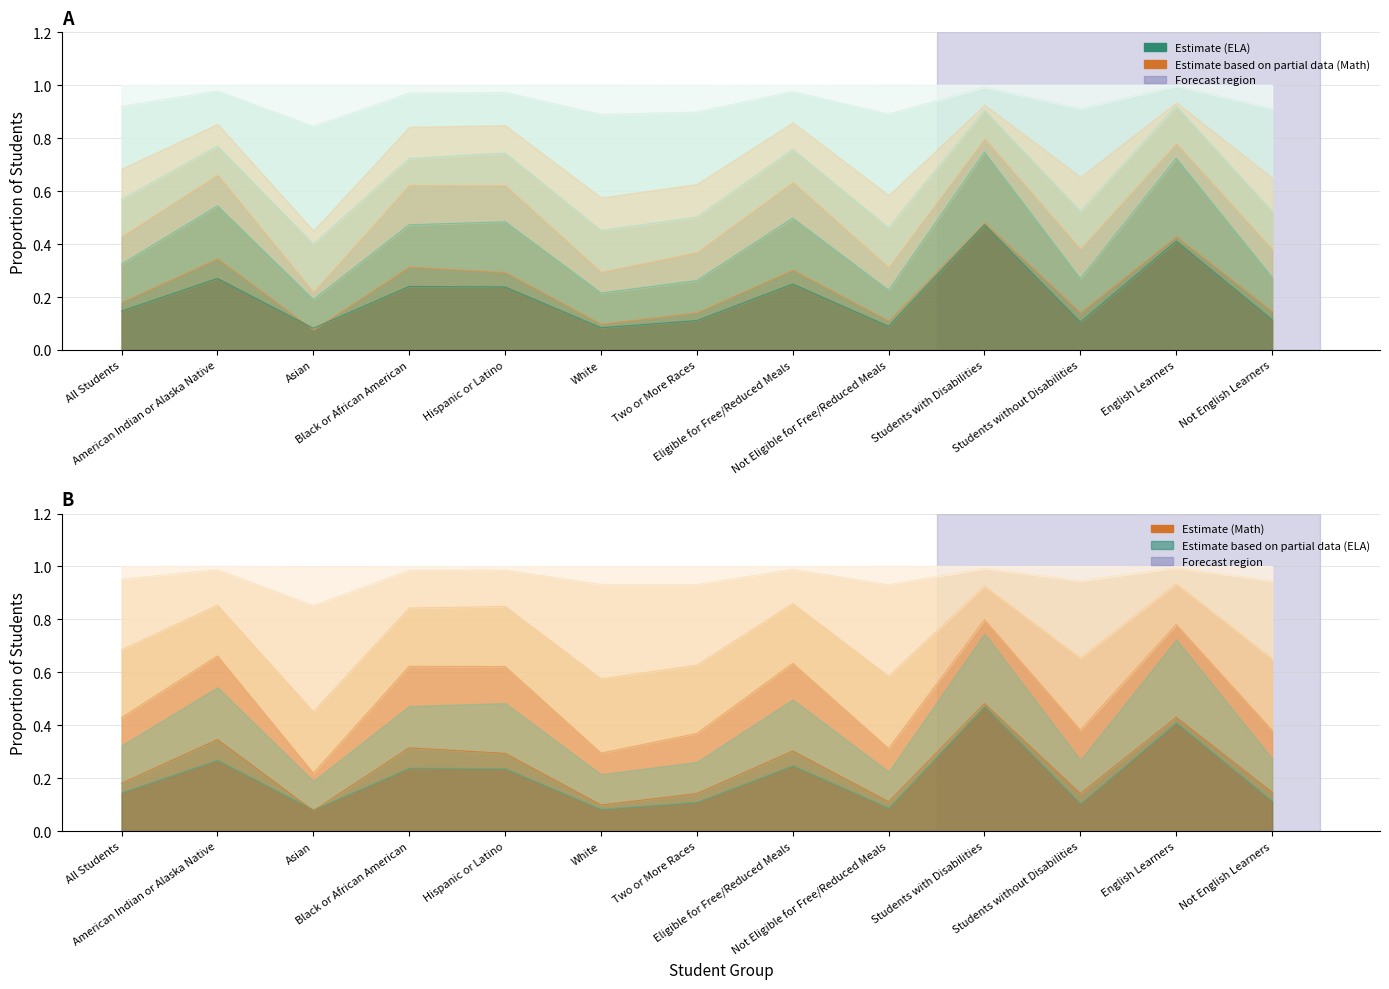

At how many categories does at least one series exceed 0?

13